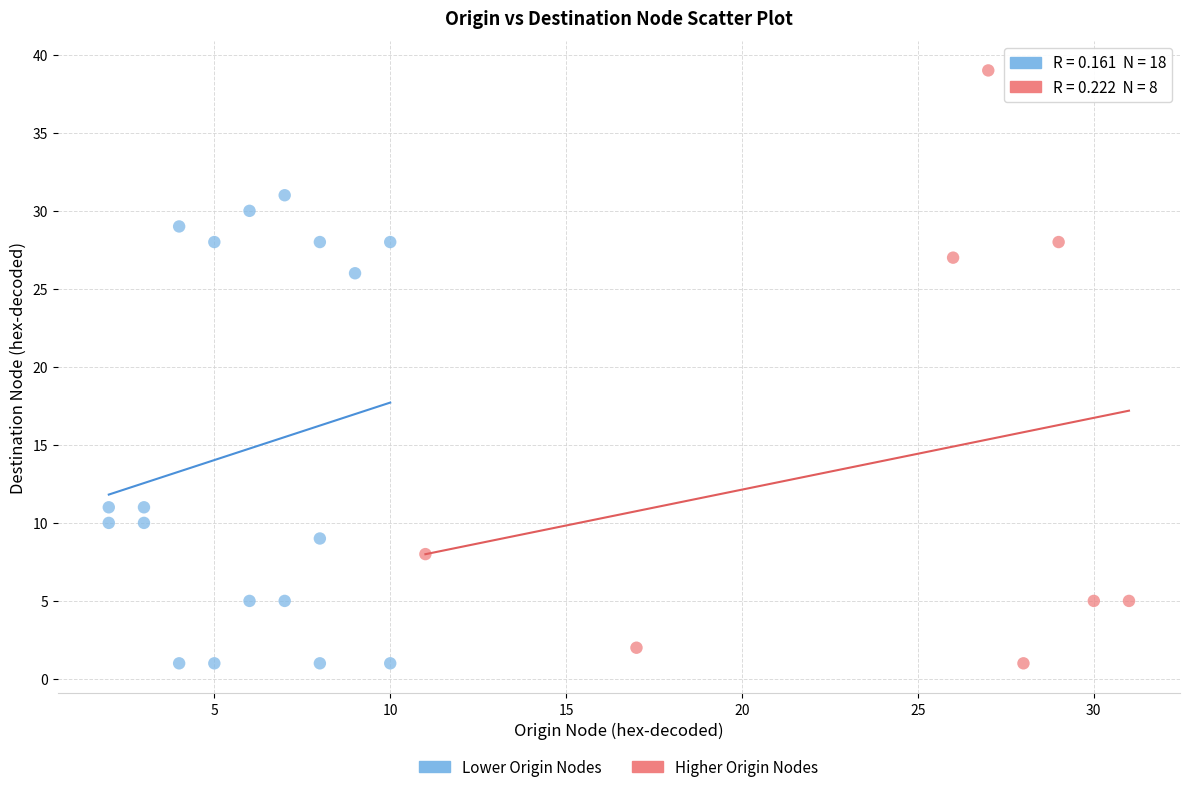

Which series reaches the maximum Y coordinate?

Higher Origin Nodes